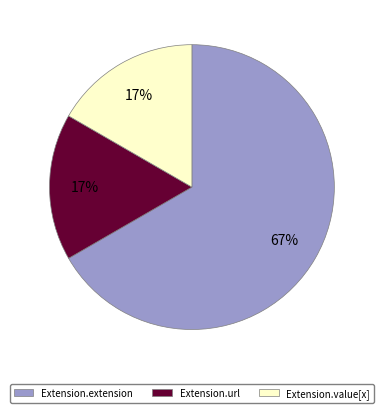

To the nearest percent, what is the average slice percentage?

33%